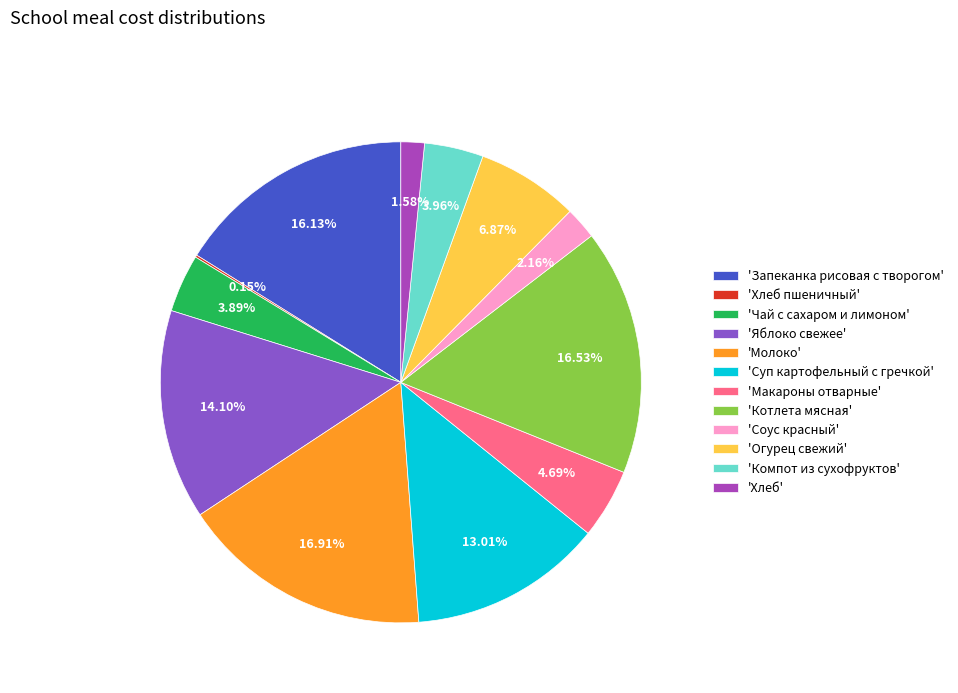

Does any single category account for the majority?

No